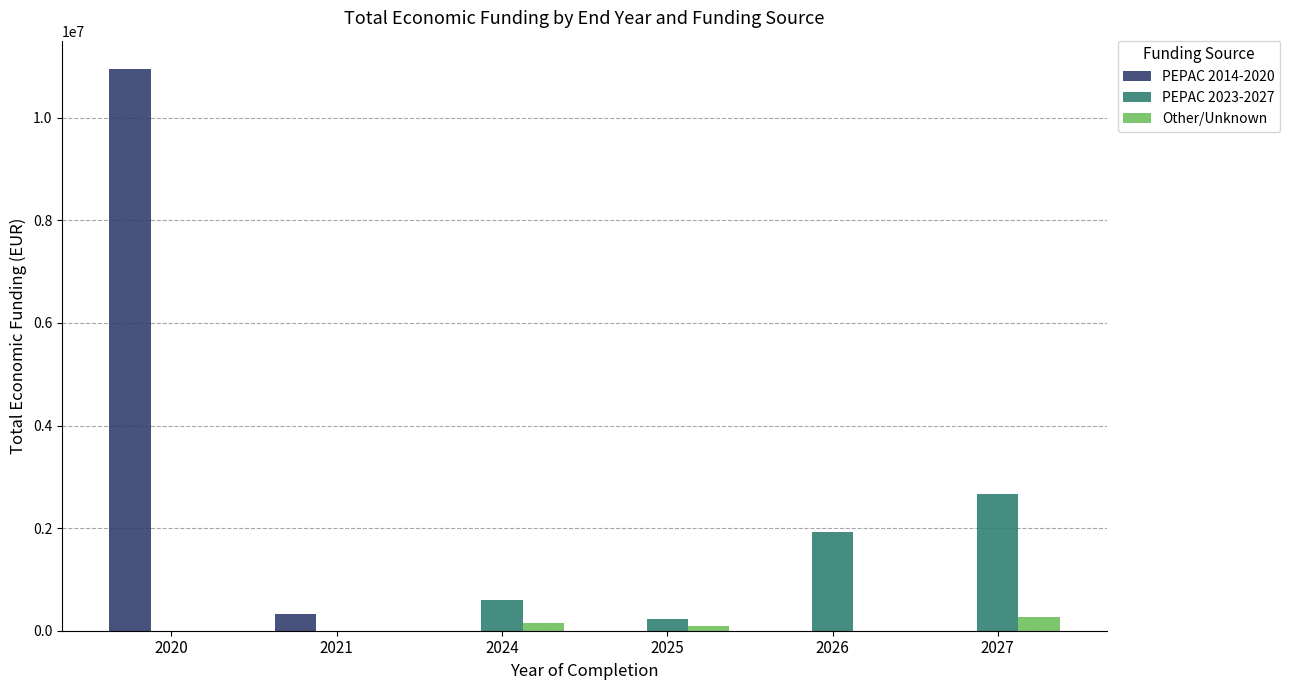

Which series has the largest total across all categories?

PEPAC 2014-2020